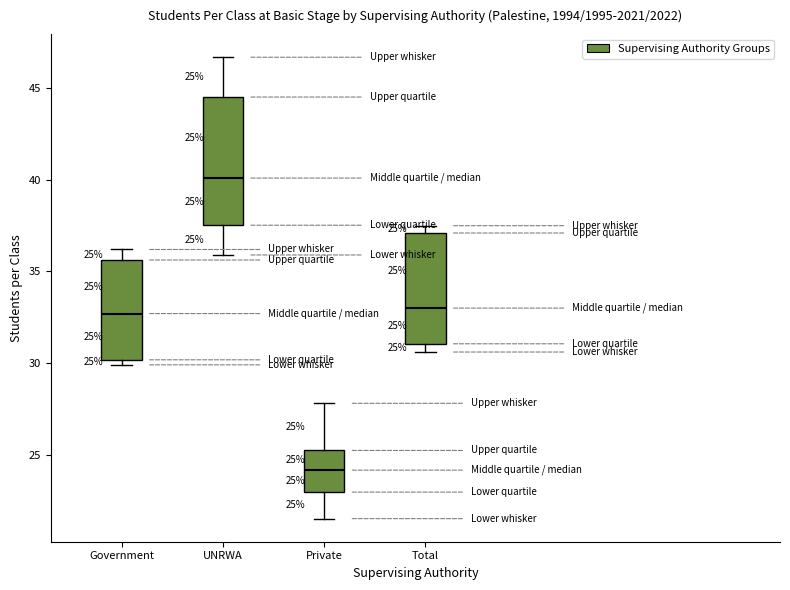

Which box has the lowest median line?

Private